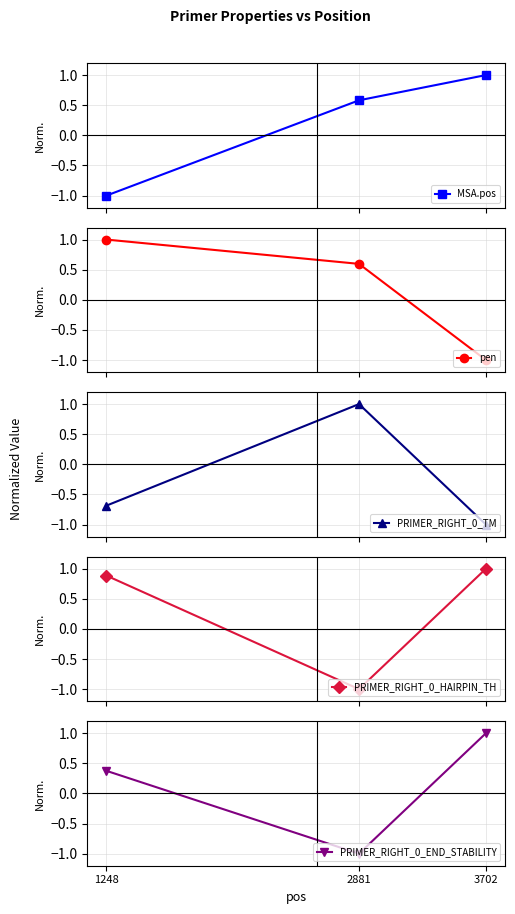

What is the difference between the highest and lowest values at 1248?

2.0